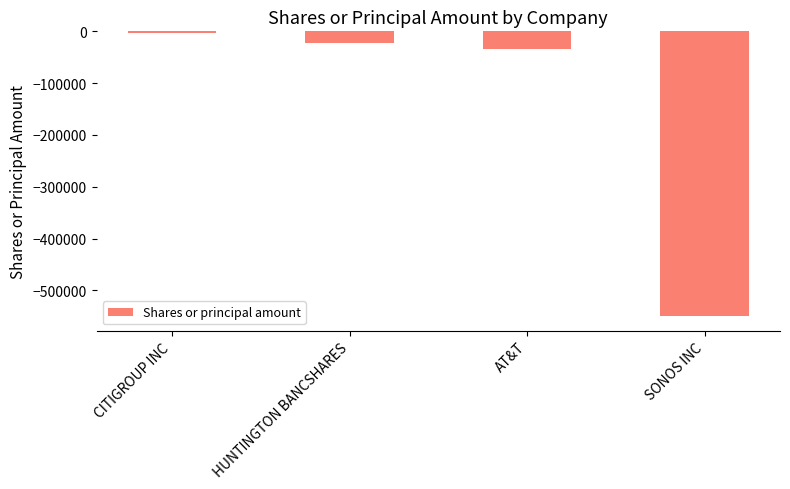

What is the label of the 2nd bar from the left?

HUNTINGTON BANCSHARES